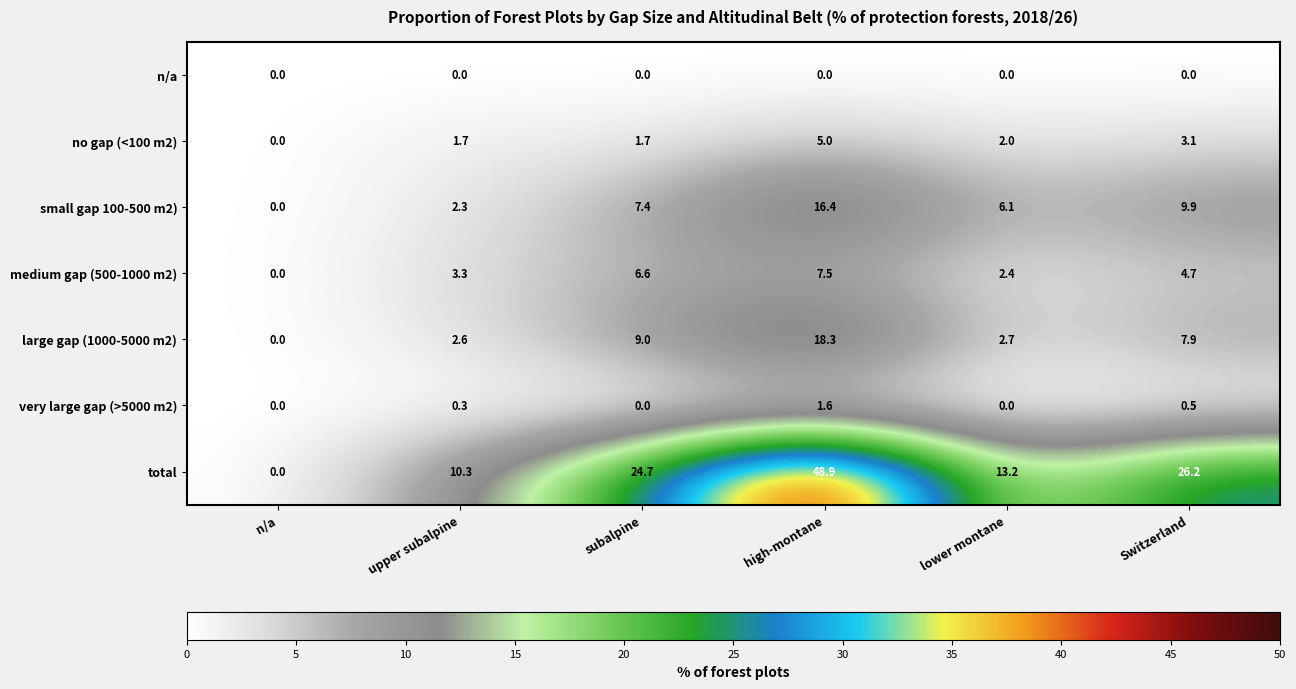

What is the maximum value shown in the chart?

48.9